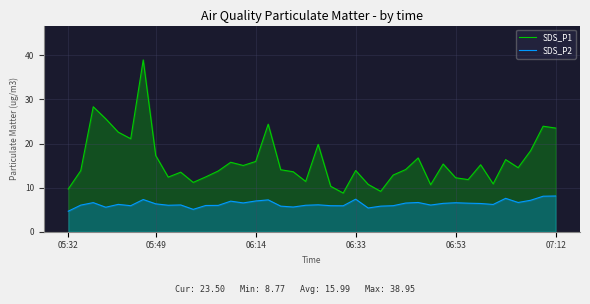

How many lines are shown in the chart?

2